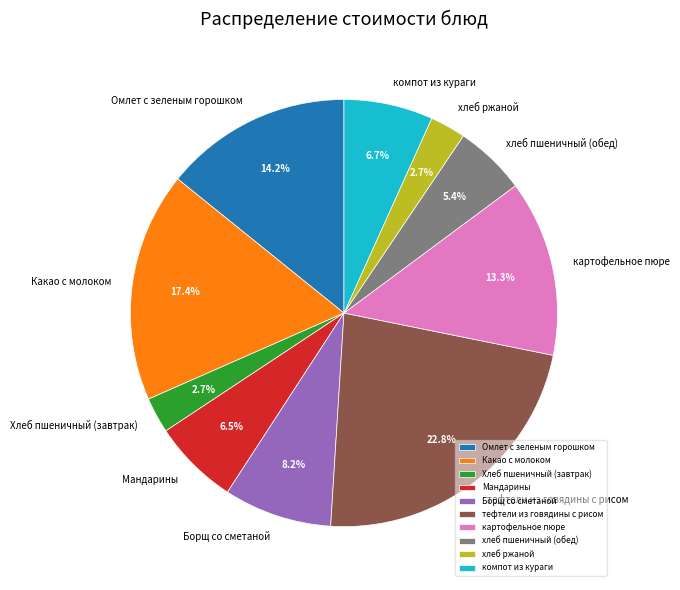

Do Борщ со сметаной and Какао с молоком together represent more than half of the pie?

No